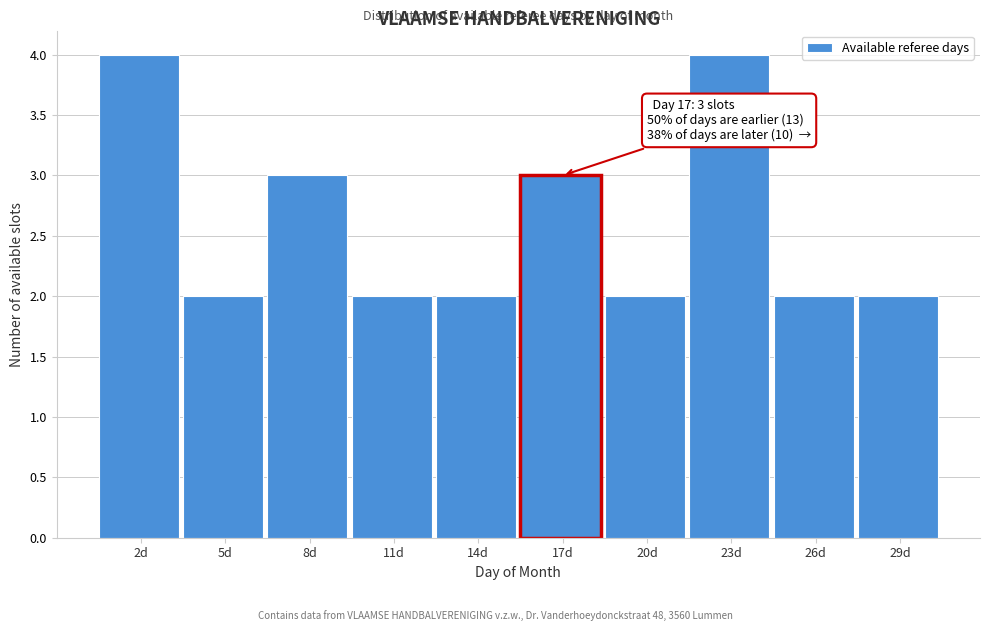

Reading right to left, extract all data points from this chart.

29d=2	26d=2	23d=4	20d=2	17d=3	14d=2	11d=2	8d=3	5d=2	2d=4